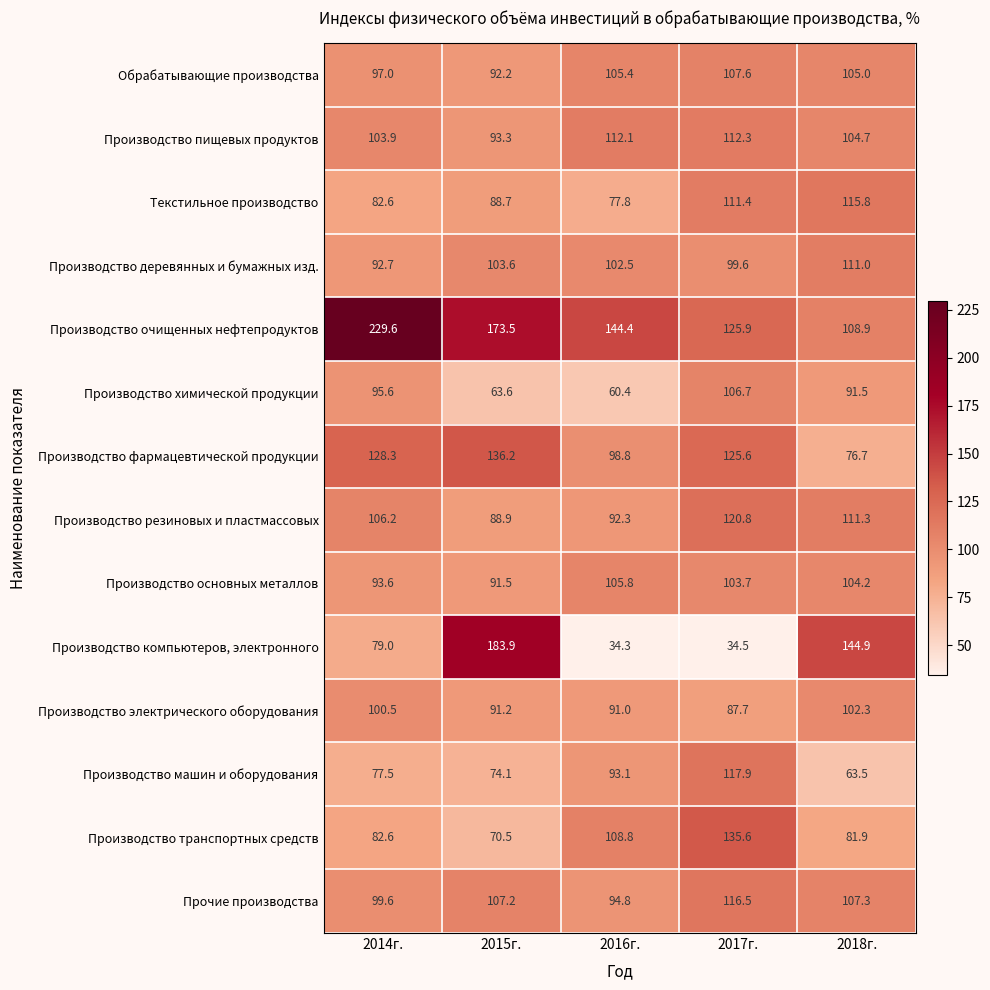

What is the total value across all series at 2017г.?

1505.8